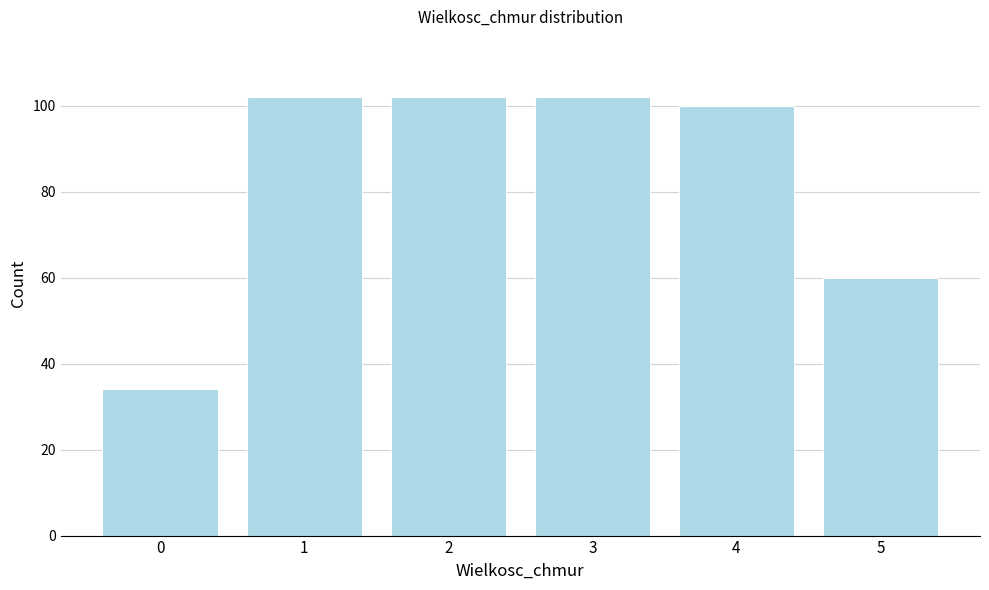

Reading right to left, list all the values displayed in this chart.

5=60	4=100	3=102	2=102	1=102	0=34